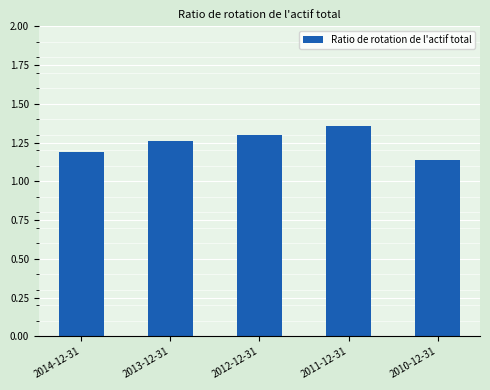

The chart shows a value of 2.0 at 2011-12-31. True or false?

False